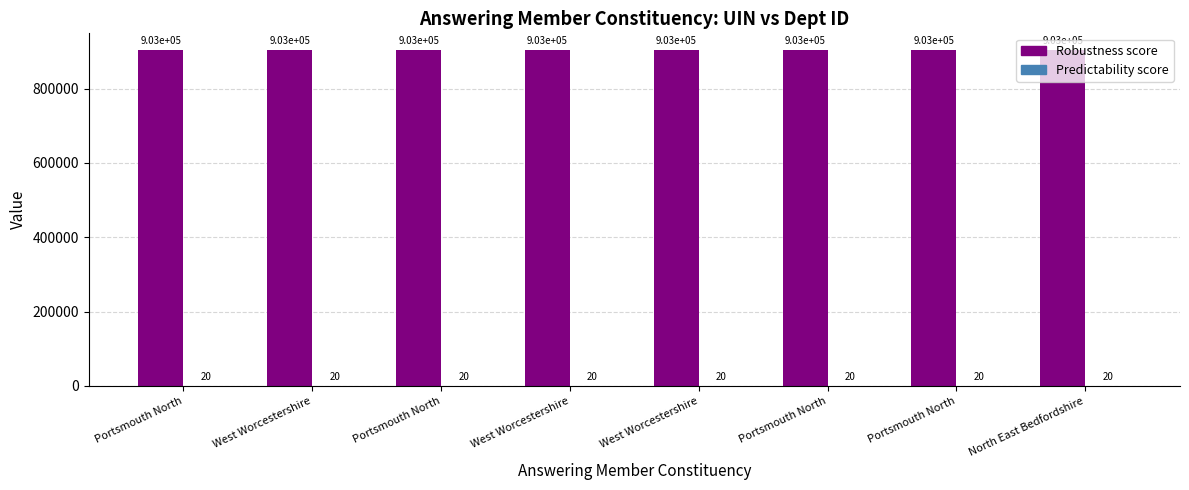

Which series changed the most between West Worcestershire and North East Bedfordshire?

Robustness score